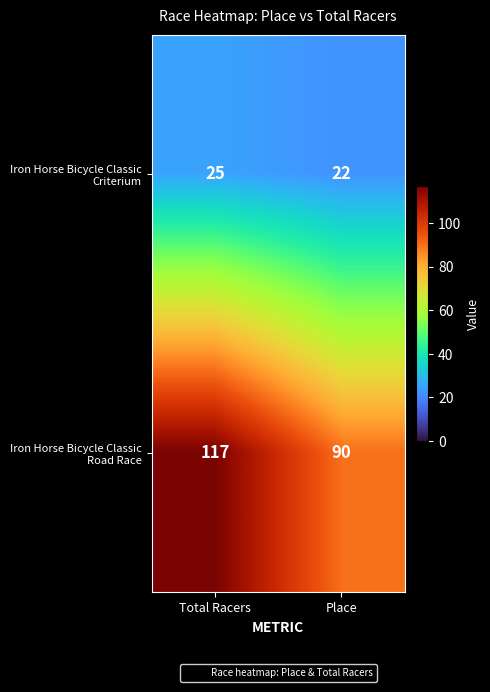

At which category is the sum across all series the highest?

Total Racers